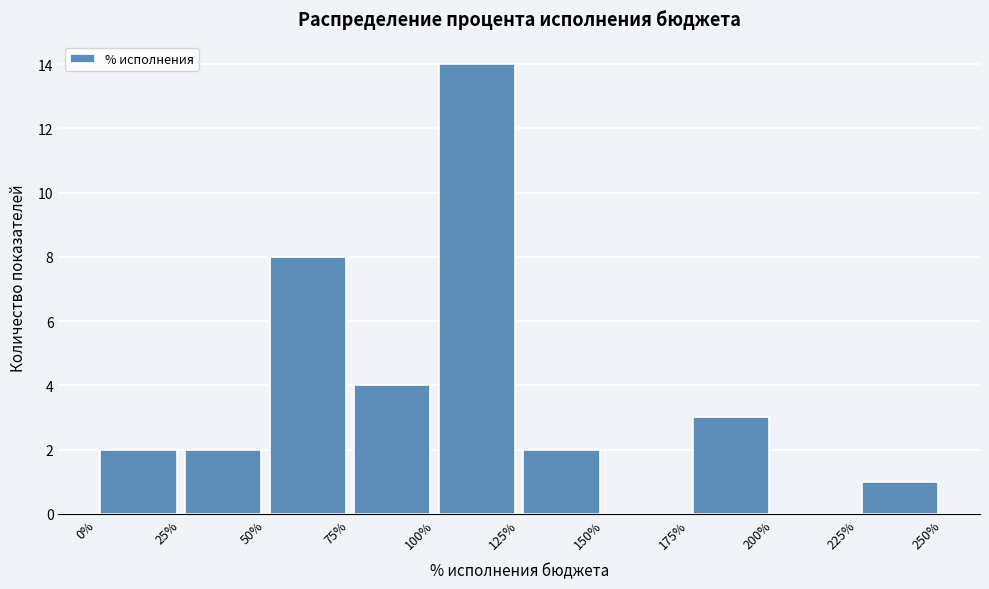

What is the height of the bar covering 125% to 150% on the x-axis? The values are not printed on the chart, so give them approximately, as read against the axis.

2